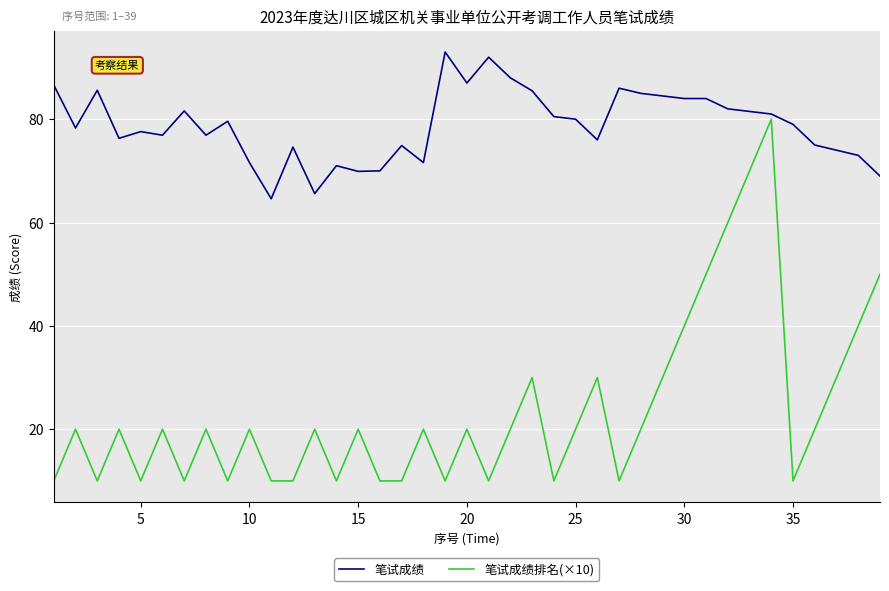

List the series in order of their overall mean, highest first.

笔试成绩, 笔试成绩排名(×10)